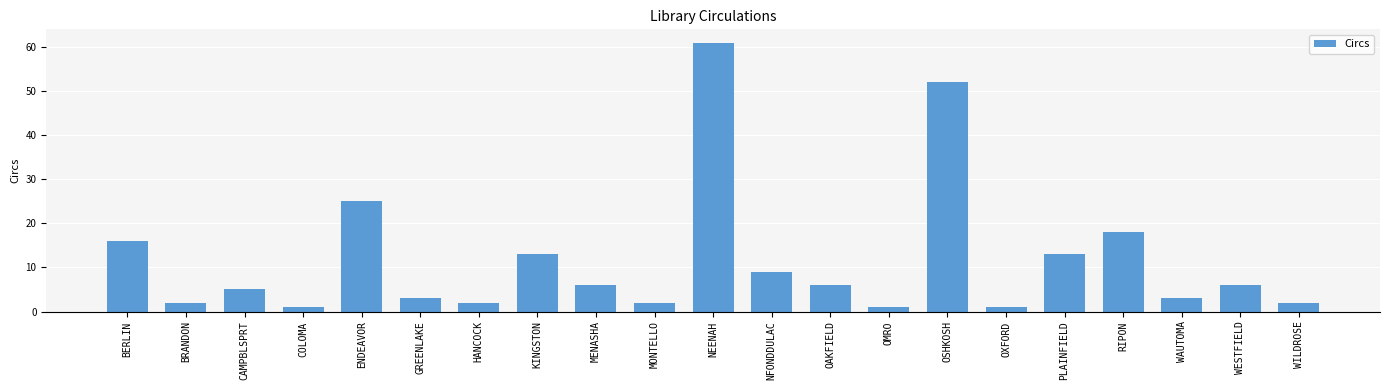

The value at KINGSTON is 13. True or false?

True